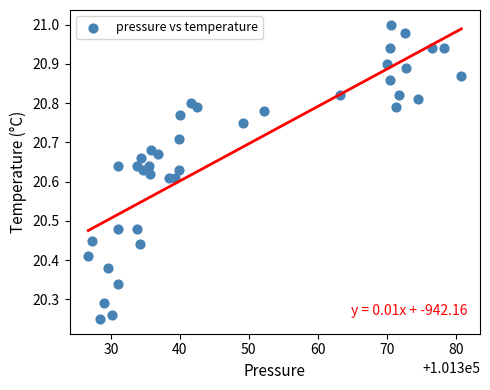

What is the range of X values (max minus min)?

54.1